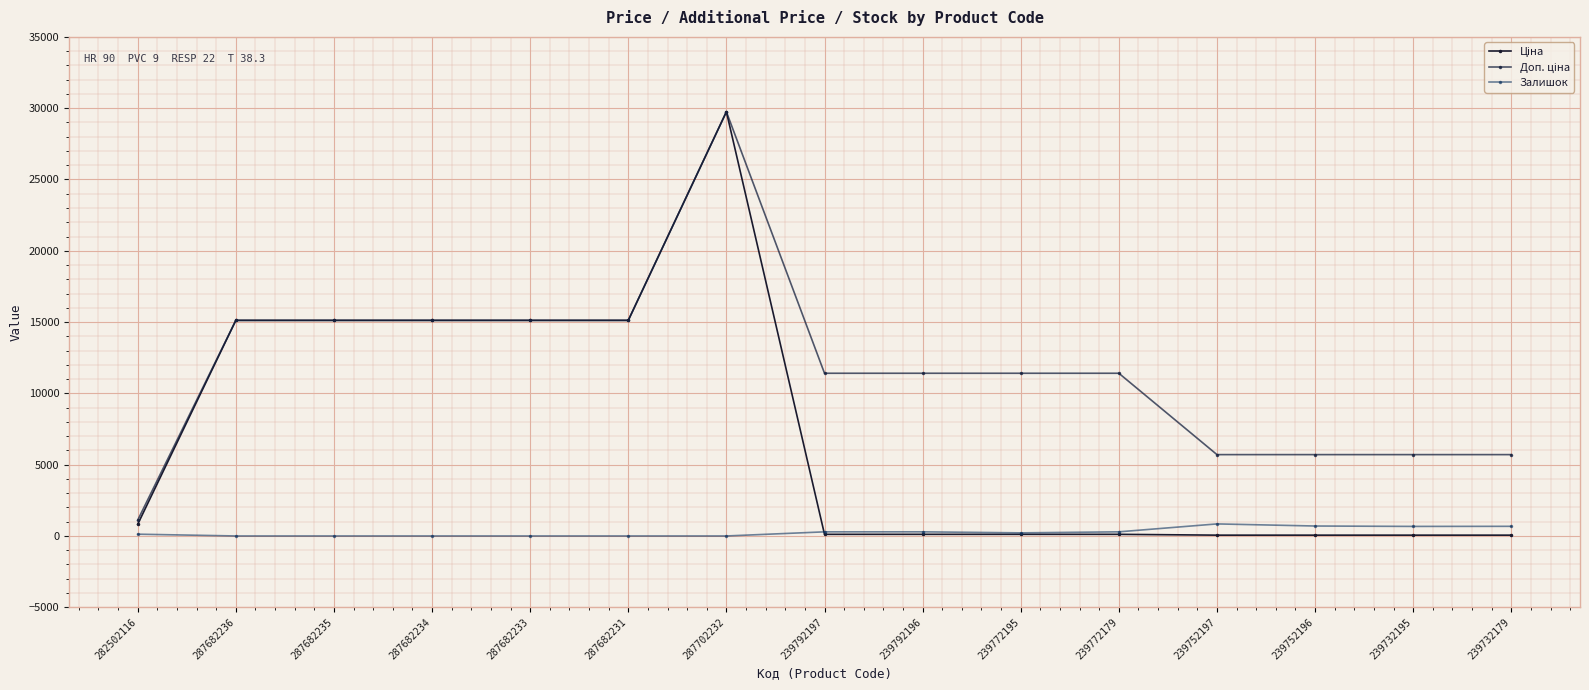

What position from the right is 239732179?

1